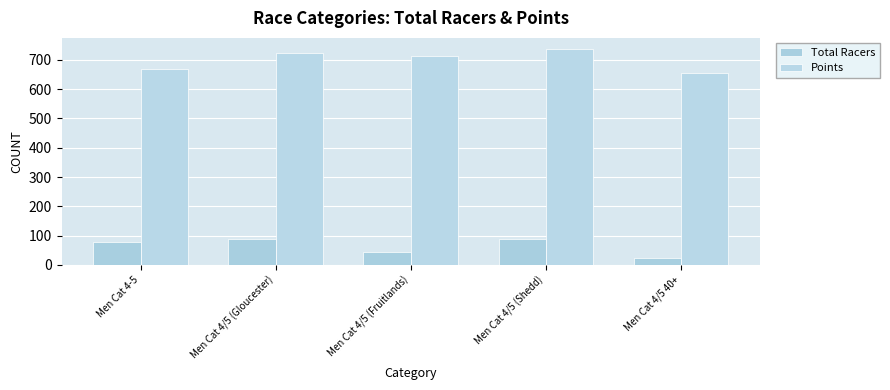

Does the chart contain any negative values?

No